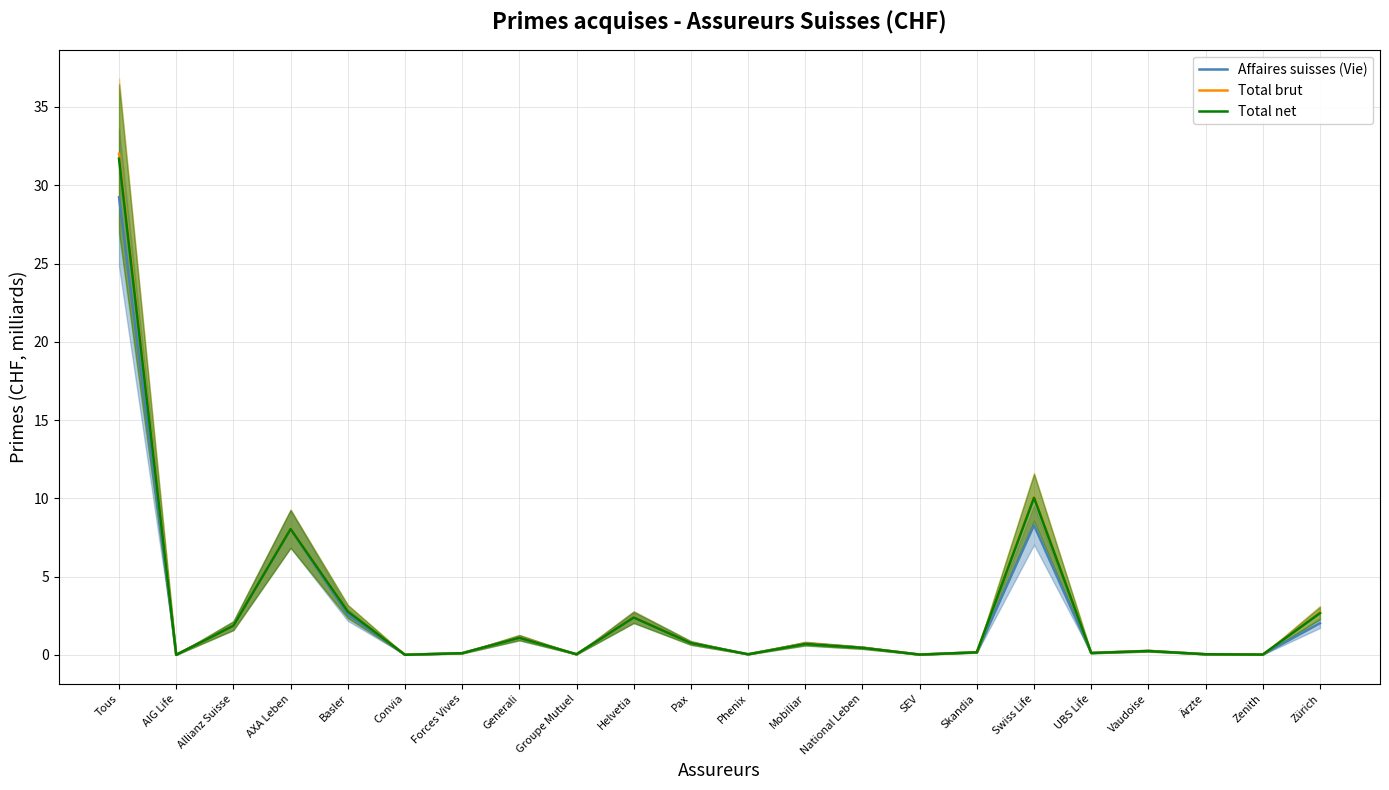

Which series has the widest spread of values?

Total brut